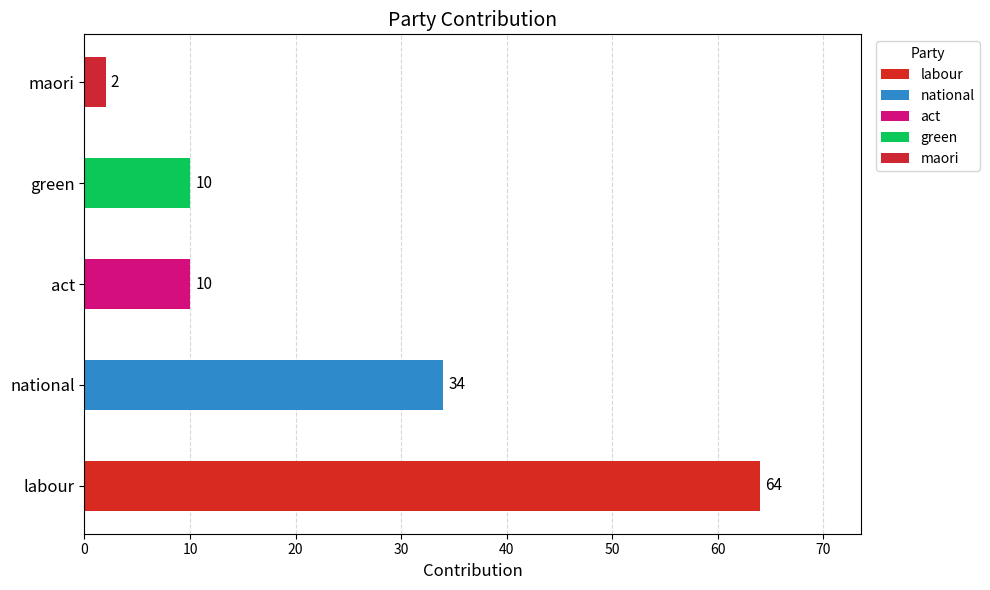

Reading left to right, what are all the values shown in this chart?

labour=64	national=34	act=10	green=10	maori=2